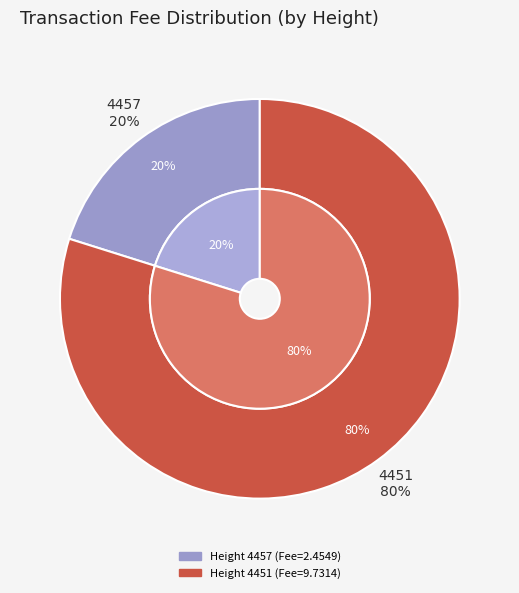

True or false: 4451 accounts for 80% of the total.

True